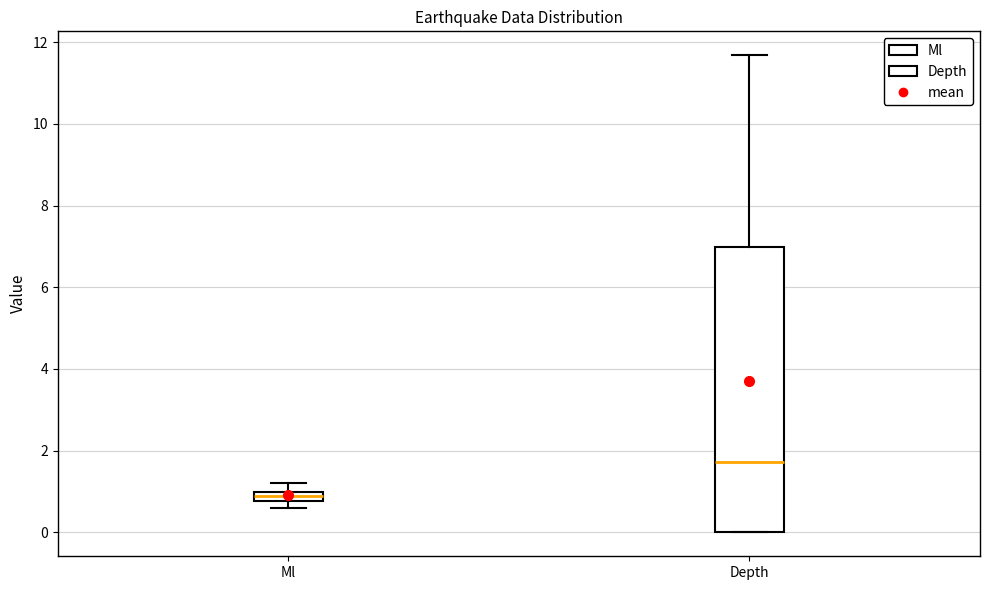

Which box's median line is the highest?

Depth